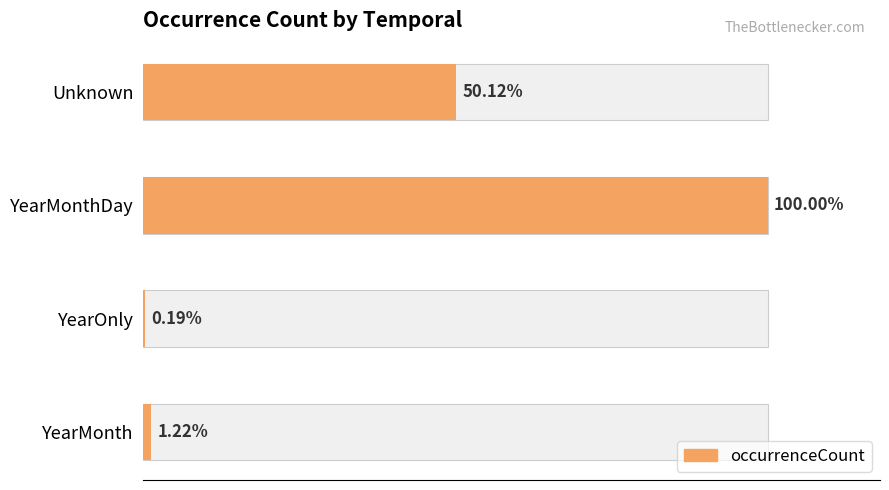

Does the chart contain stacked bars?

No